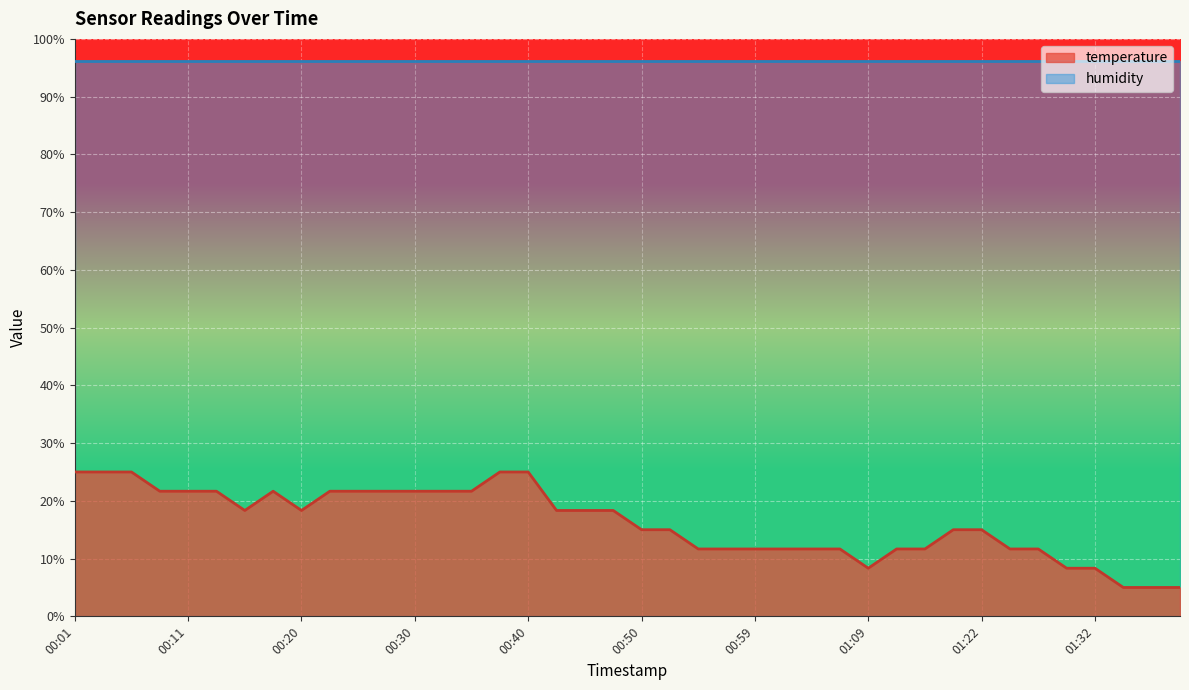

The value at 01:24 is 17.1. True or false?

False